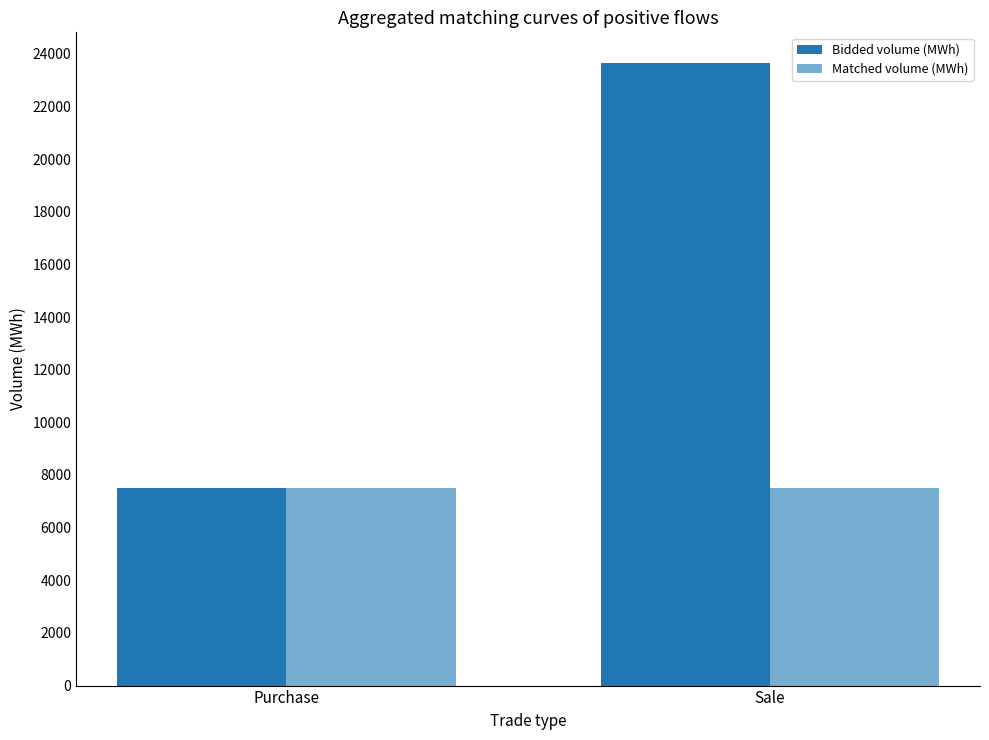

What is the average value of the Bidded volume (MWh) series?

15570.9